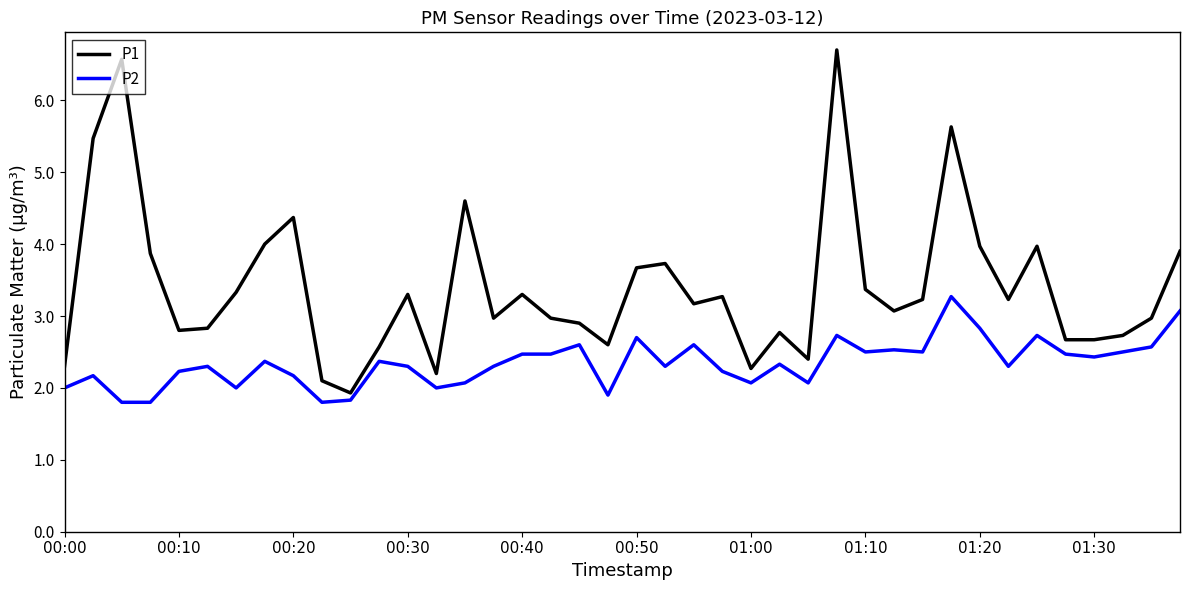

What is the difference between the maximum and minimum values in the P2 series?

1.5